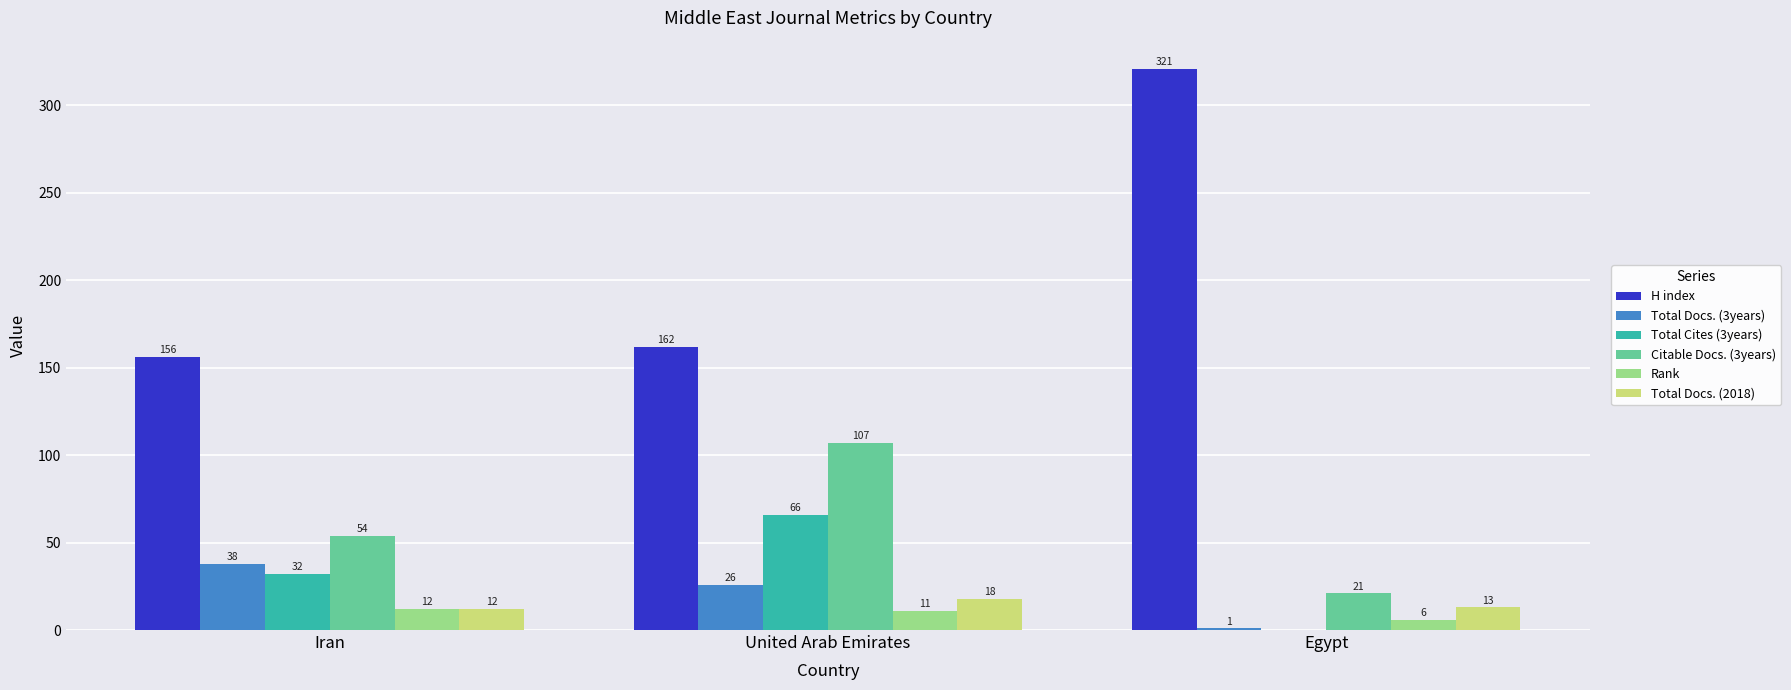

Which series changed the most between Iran and Egypt?

H index